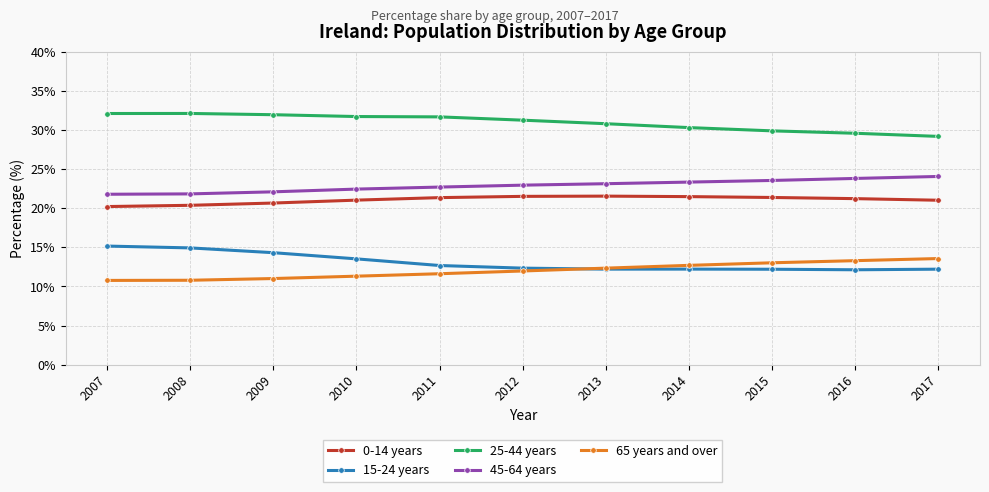

What is the average value of the 25-44 years series?

31.0